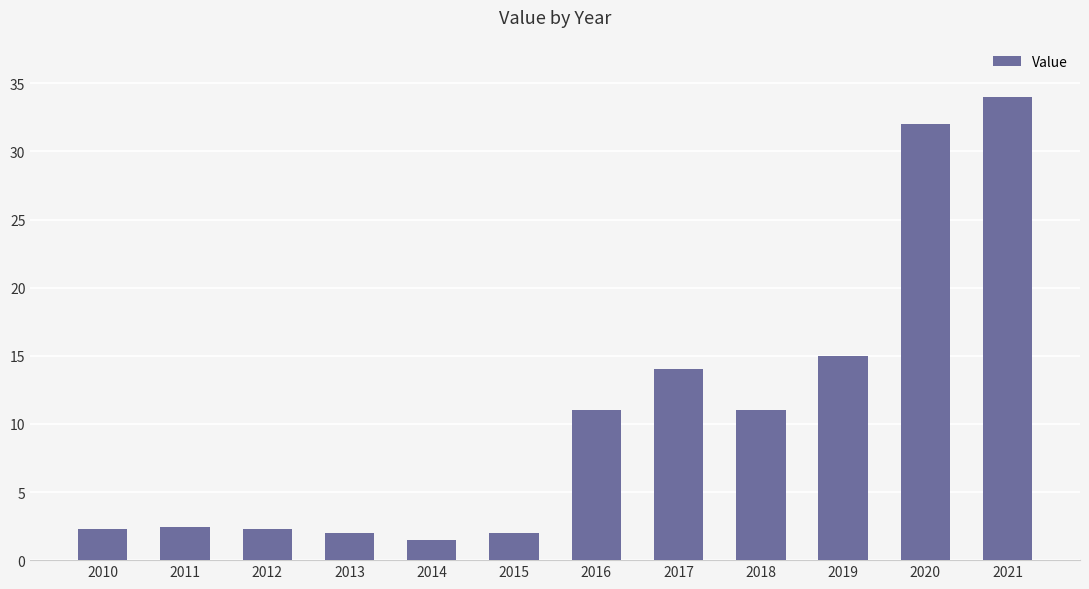

How many series are shown in this chart?

1